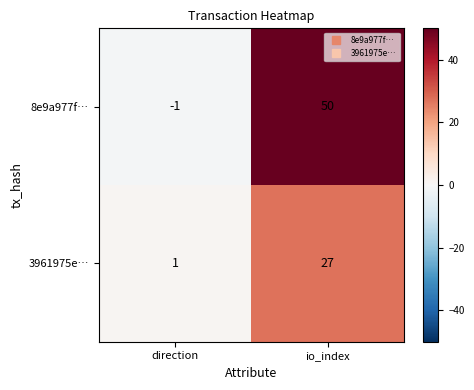

Rank the series by their maximum value, from highest to lowest.

8e9a977f…, 3961975e…